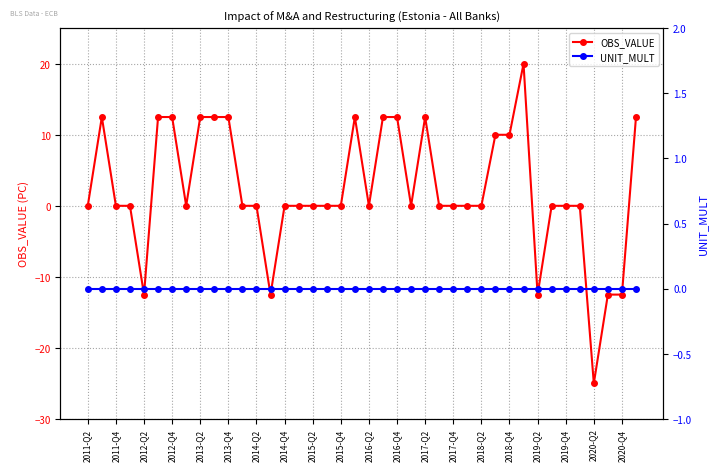

What is the maximum value for OBS_VALUE?

20.0